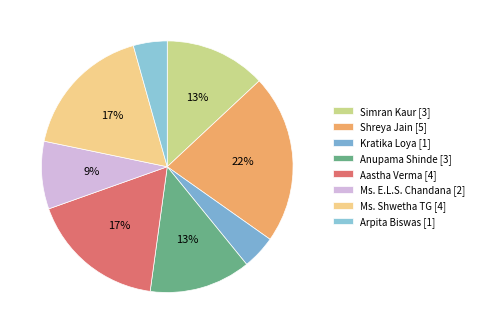

To the nearest percent, what portion does Aastha Verma represent?

17%